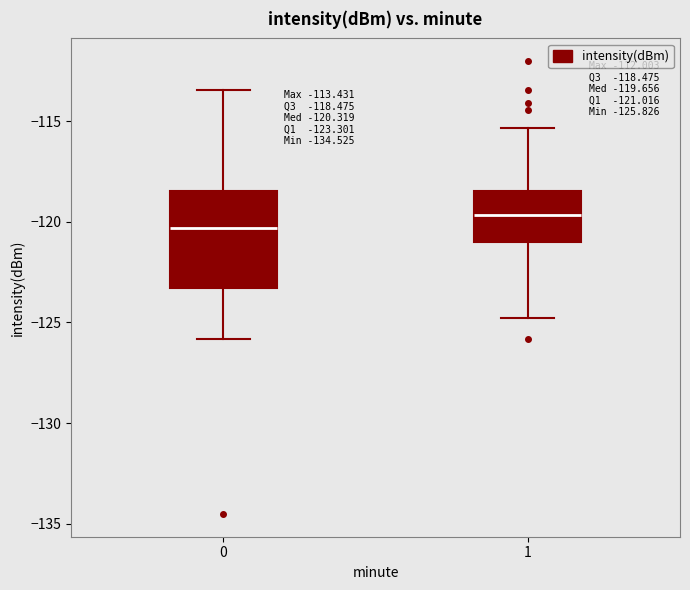

Which box's median line is the lowest?

0